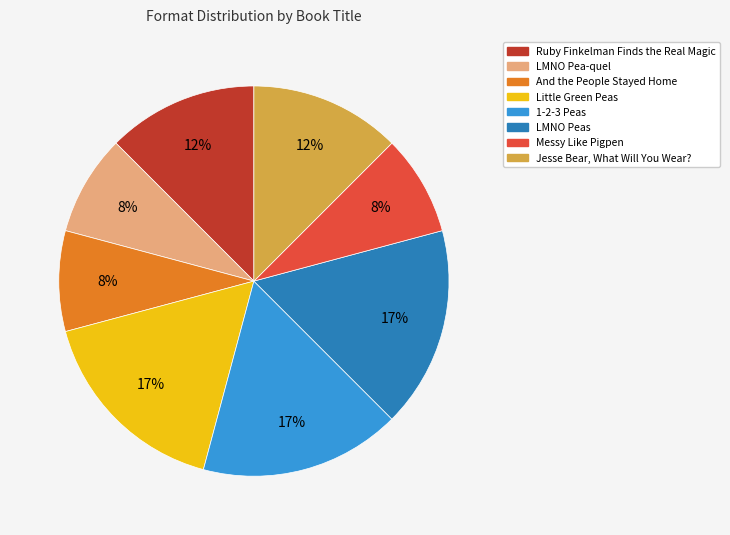

Combined, do Jesse Bear, What Will You Wear? and And the People Stayed Home account for over 50%?

No